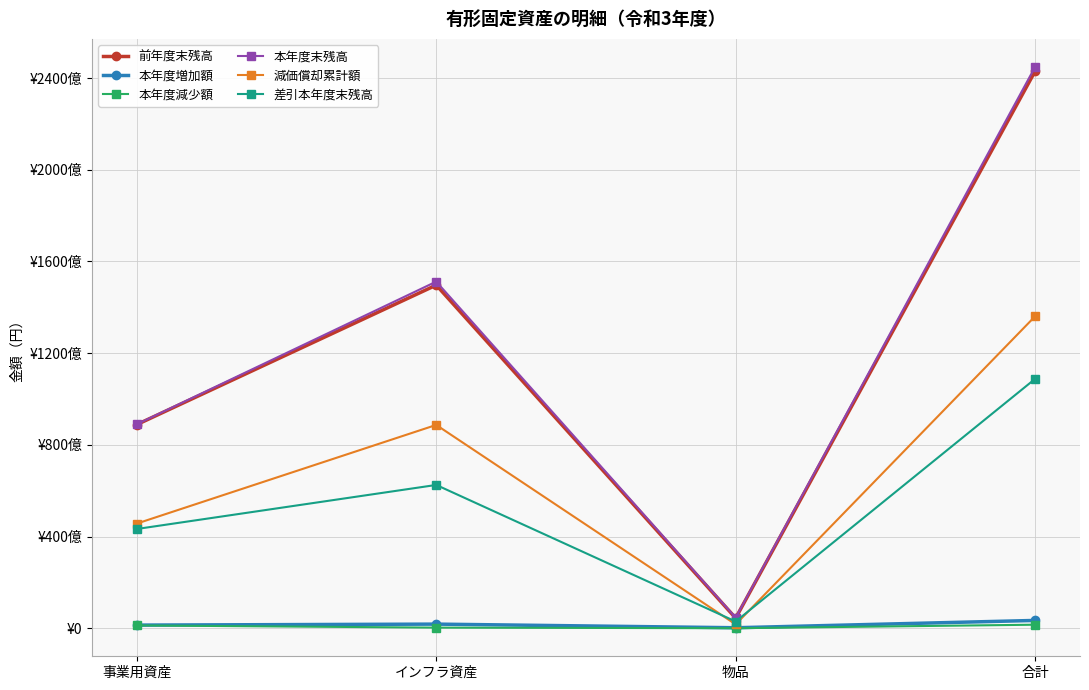

Which series has the largest total across all categories?

本年度末残高